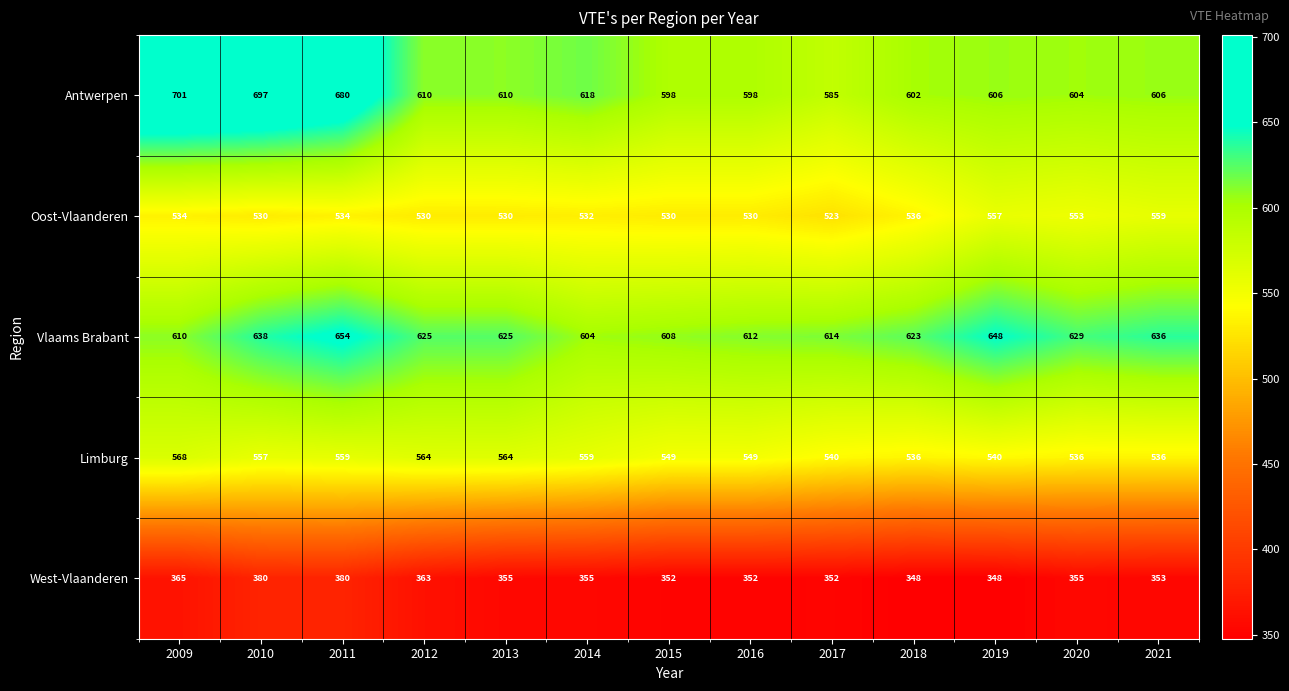

The West-Vlaanderen series shows 355 at 2013. True or false?

True